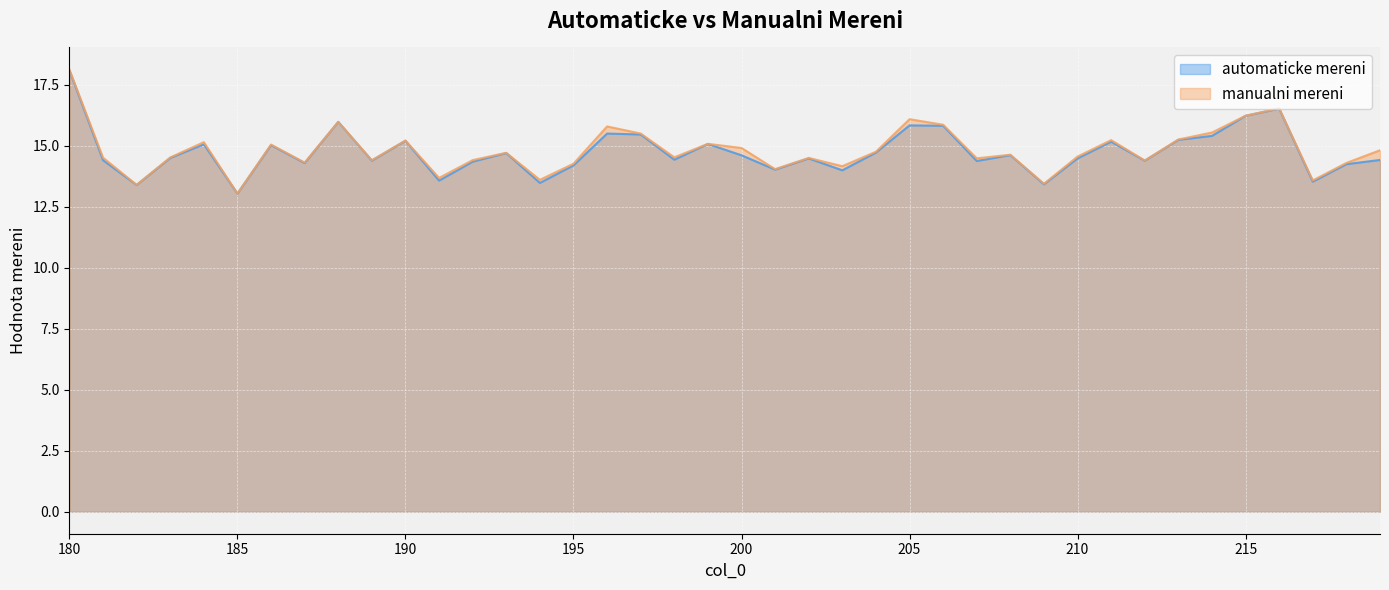

What is the difference between the second highest and minimum values in the manualni mereni series?

3.5